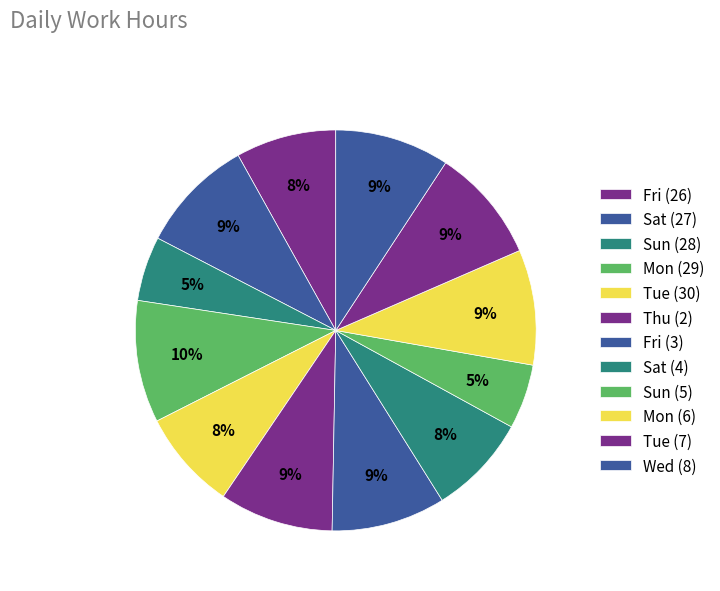

How many segments does this pie chart have?

12